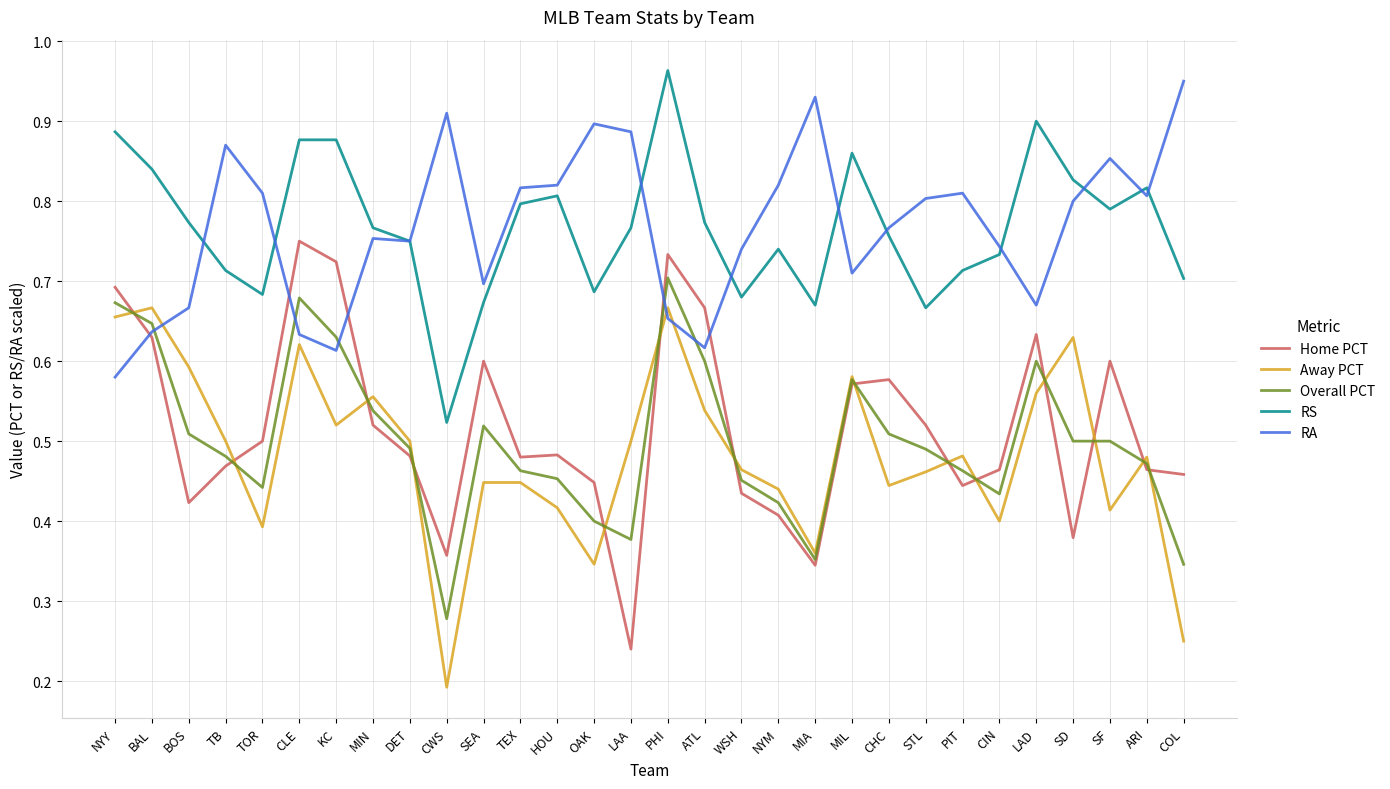

Which category has the lowest value in the RS series?

CWS